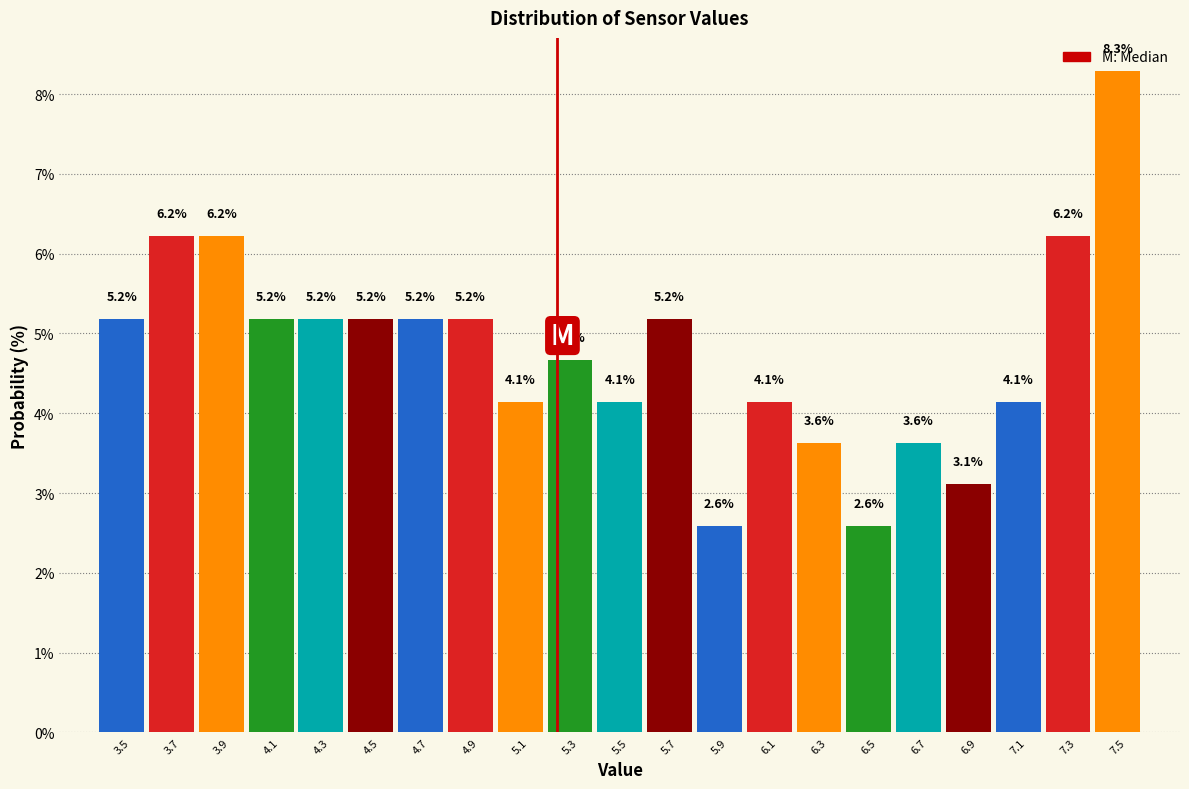

Which range on the x-axis has the tallest bar?

7.4 to 7.6